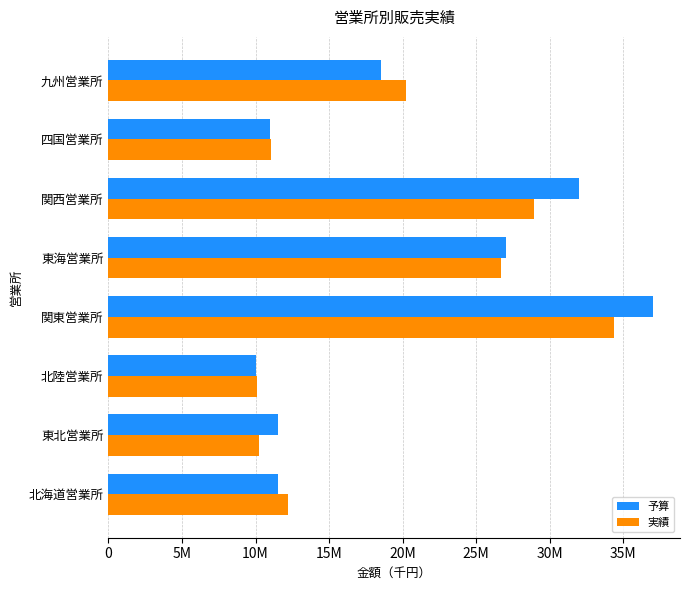

What is the highest value of the 予算 series?

37000000